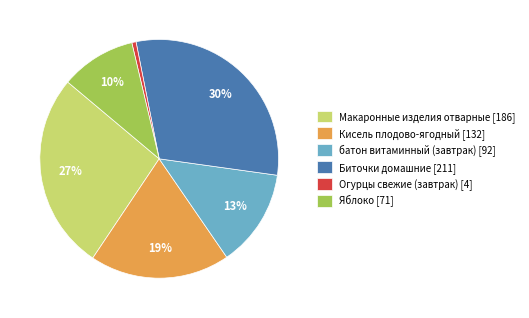

Rank the categories by value from lowest to highest.

Огурцы свежие (завтрак), Яблоко, батон витаминный (завтрак), Кисель плодово-ягодный, Макаронные изделия отварные, Биточки домашние